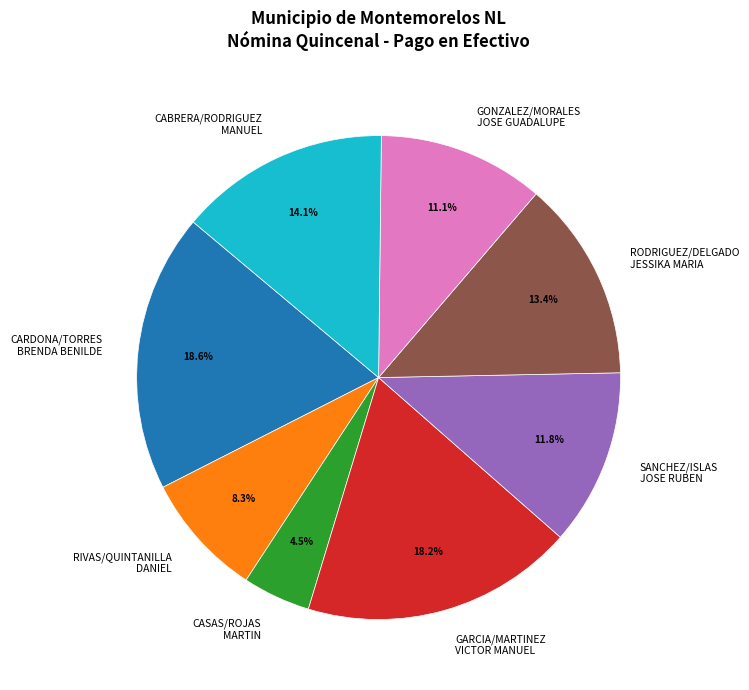

Is it true that GONZALEZ/MORALES JOSE GUADALUPE is 11% of the pie?

True